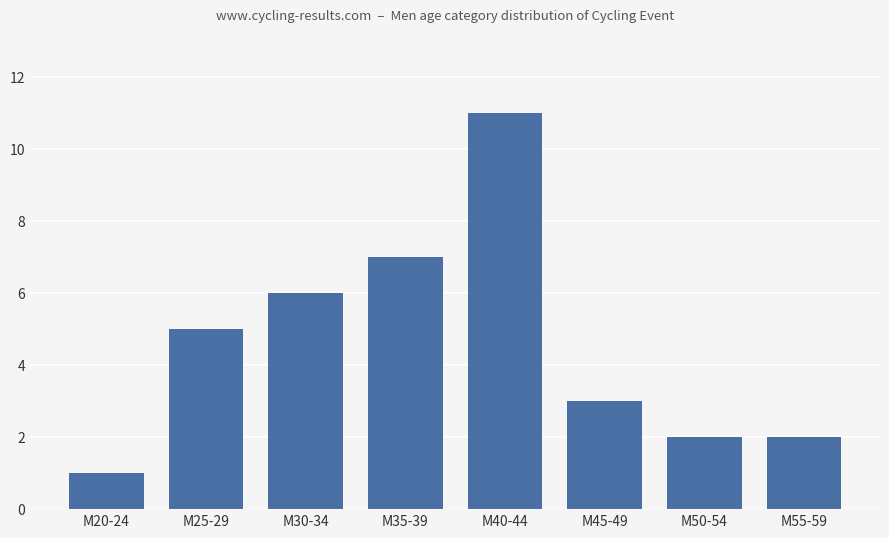

The value at M30-34 is 10. True or false?

False